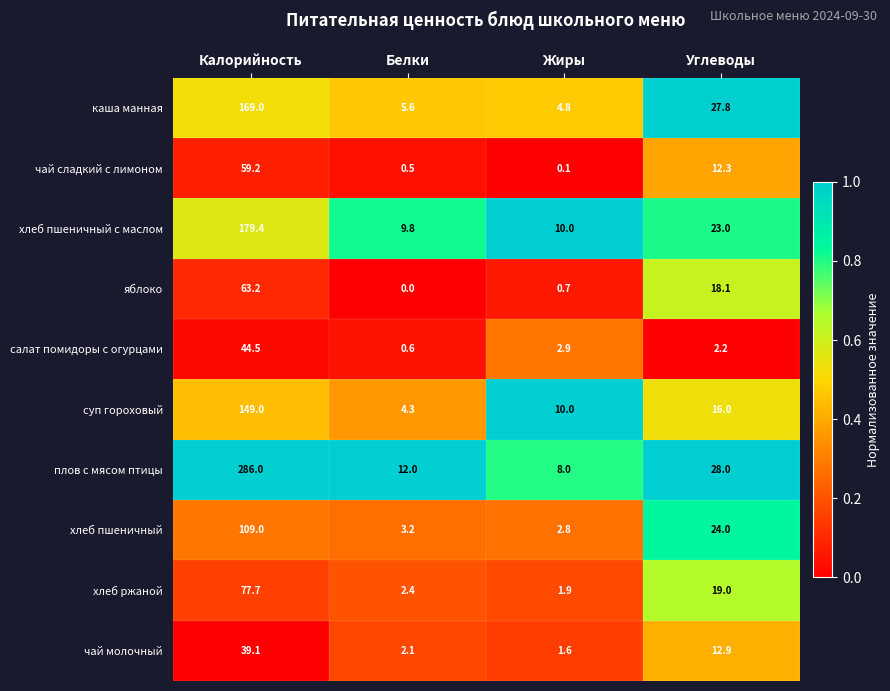

Rank the series by their maximum value, from highest to lowest.

плов с мясом птицы, хлеб пшеничный с маслом, каша манная, суп гороховый, хлеб пшеничный, хлеб ржаной, яблоко, чай сладкий с лимоном, салат помидоры с огурцами, чай молочный